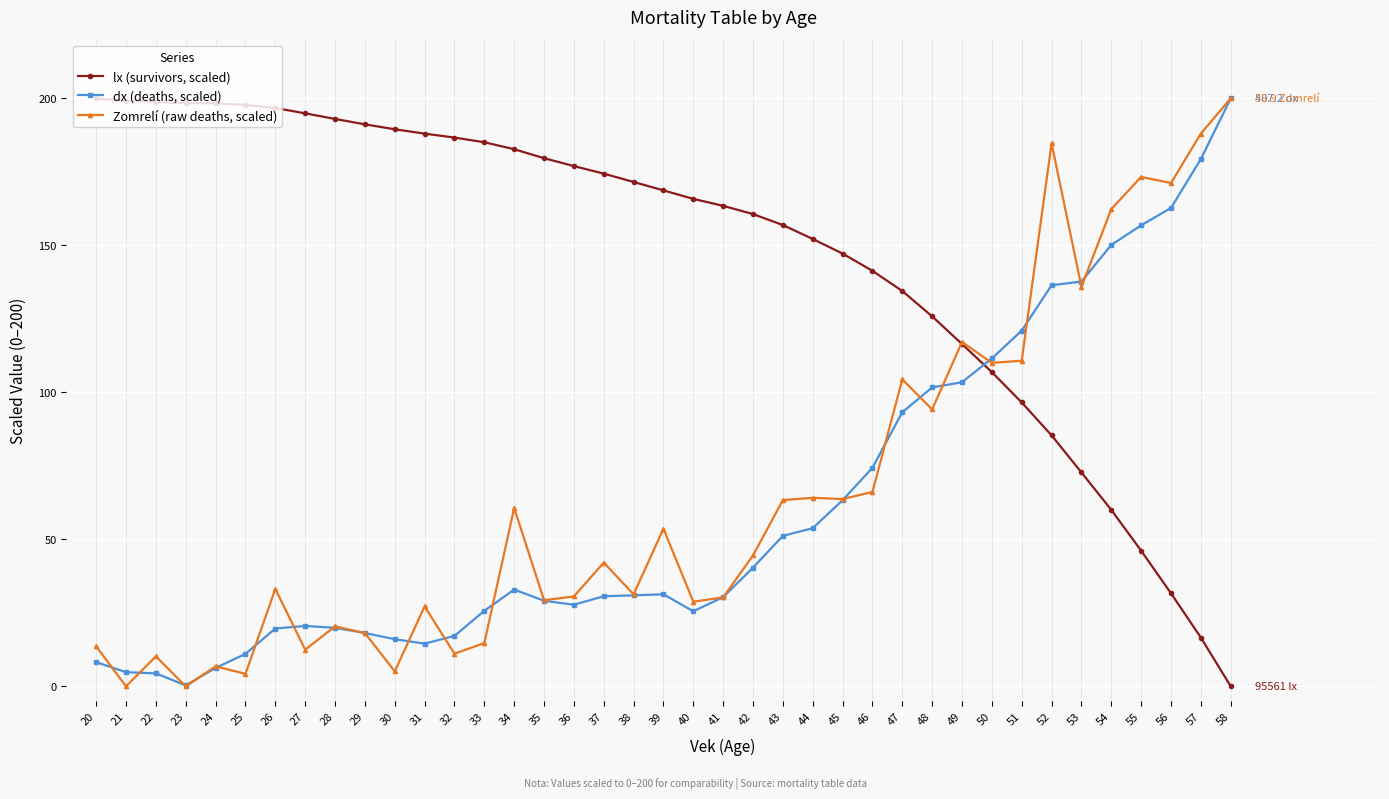

What are all the series names shown in the legend?

lx (survivors, scaled), dx (deaths, scaled), Zomrelí (raw deaths, scaled)